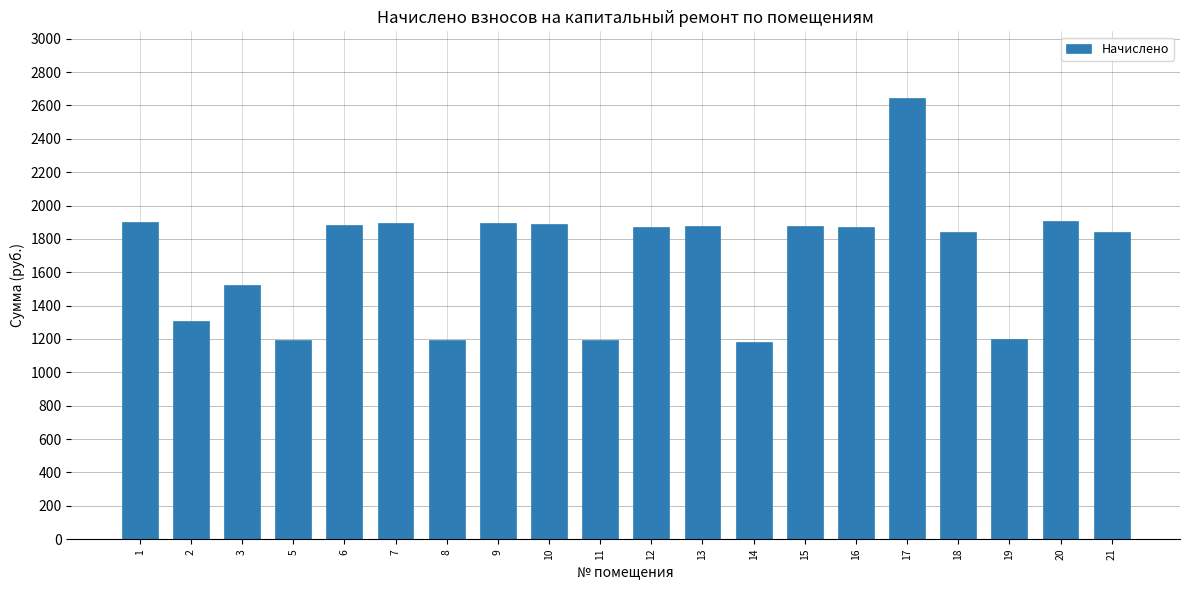

What is the value of the 17th bar from the left?

1843.5